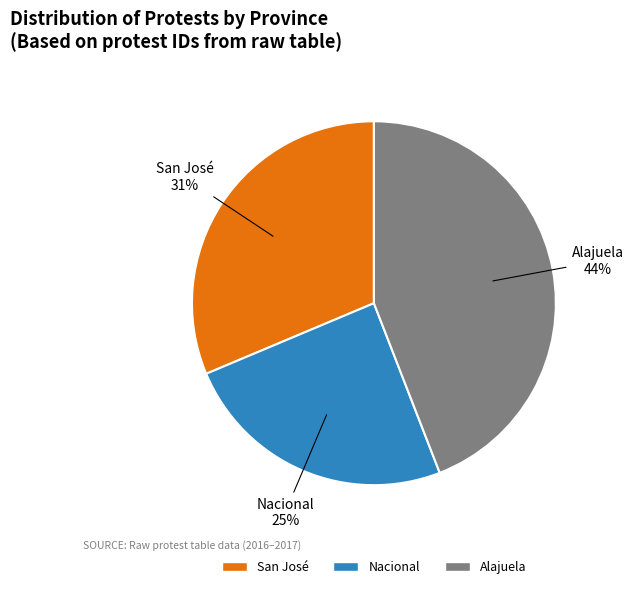

Which slice is the largest?

Alajuela